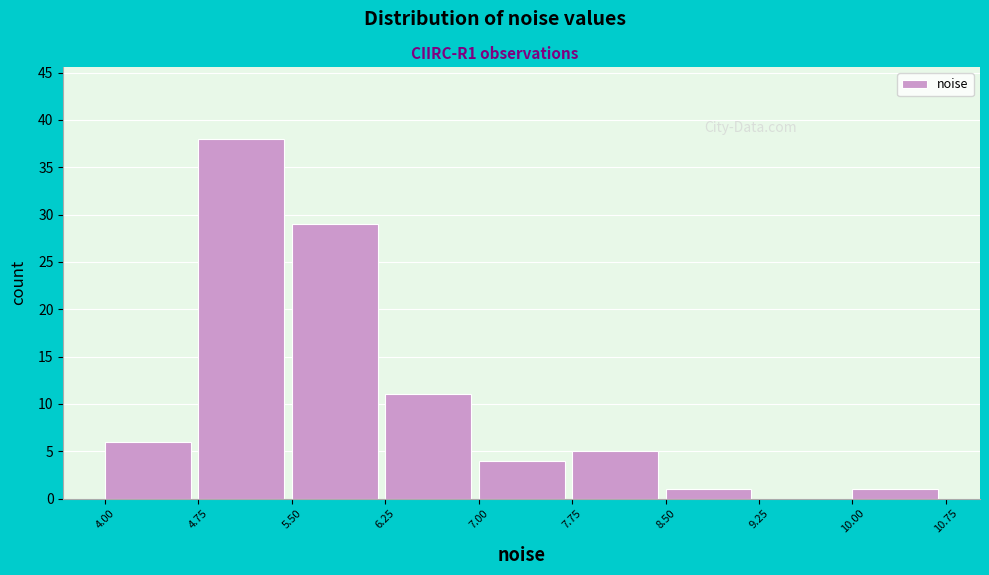

What is the height of the bar covering 7.75 to 8.50 on the x-axis? The values are not printed on the chart, so give them approximately, as read against the axis.

5